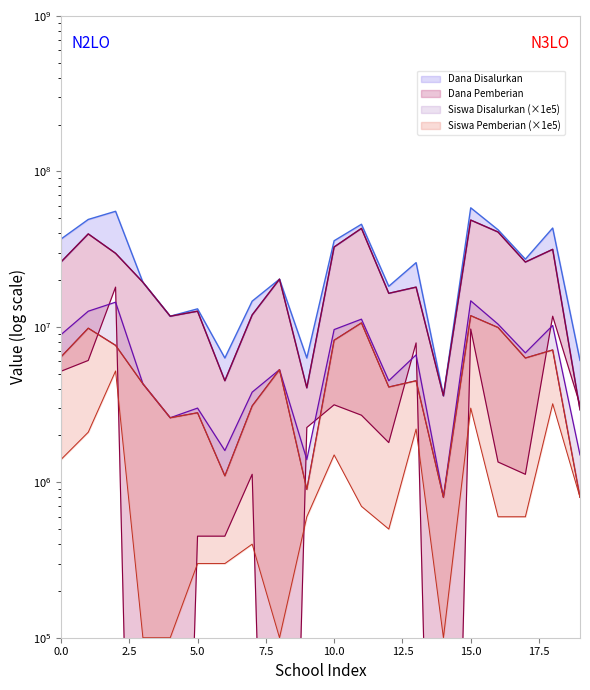

True or false: Dana Disalurkan has a value of 95352105 at 15.0.

False